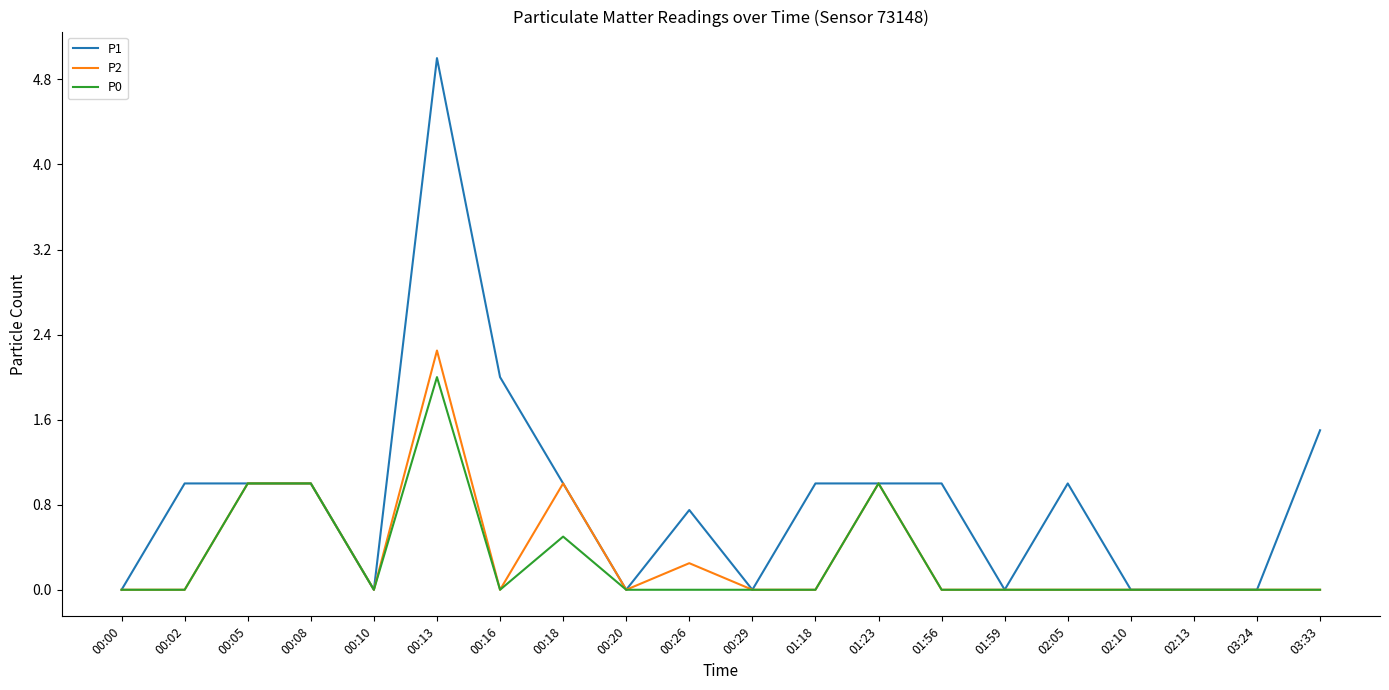

At which category is the sum across all series the highest?

00:13